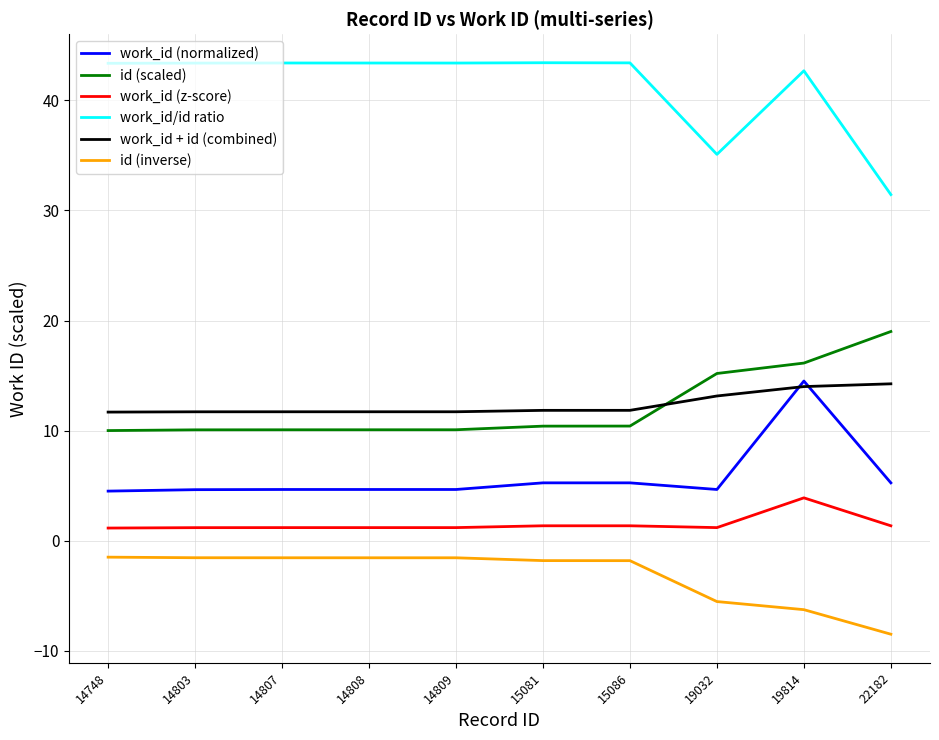

Which label corresponds to the smallest value in the chart?

22182